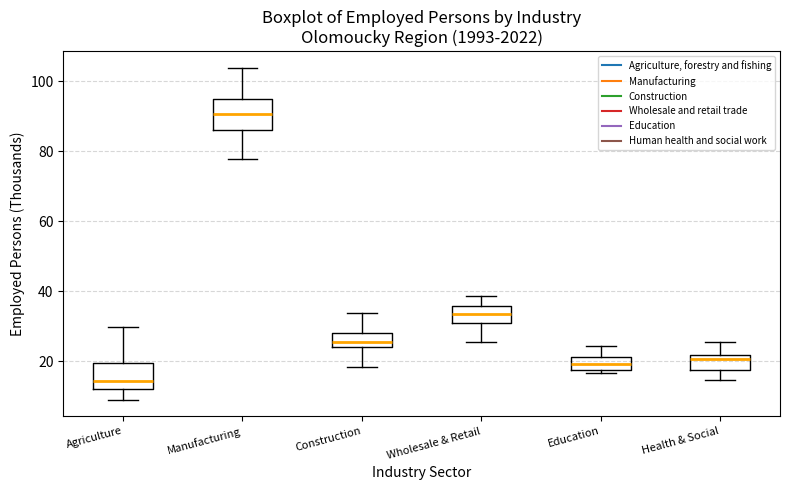

Reading left to right, transcribe this box plot: for each box, give where its median line is, the range the box spans, and where its two whiskers end, as read against the y-axis. The values are not printed on the chart, so give them approximately, as read against the axis.

Agriculture: median 14, box 12 to 20, whiskers 8 to 30
Manufacturing: median 90, box 86 to 96, whiskers 78 to 104
Construction: median 26, box 24 to 28, whiskers 18 to 34
Wholesale & Retail: median 34, box 30 to 36, whiskers 26 to 38
Education: median 20, box 18 to 22, whiskers 16 to 24
Health & Social: median 20, box 18 to 22, whiskers 14 to 26